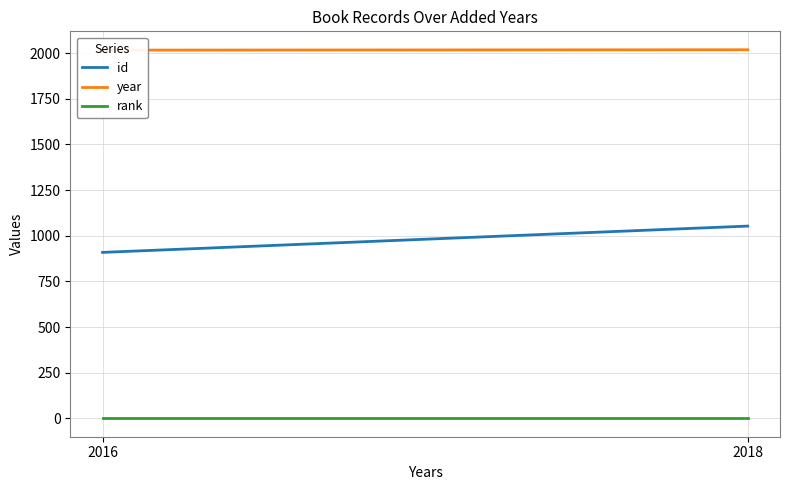

What is the sum of the rank values at 2018 and 2016?

2